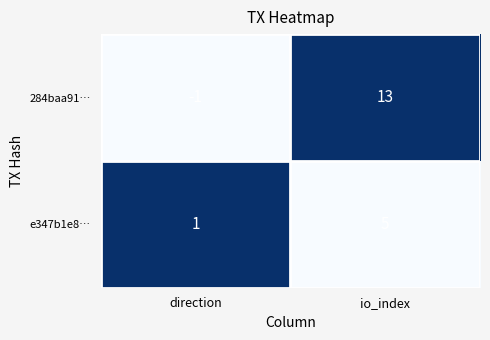

The value of e347b1e8… at io_index is 5. True or false?

True